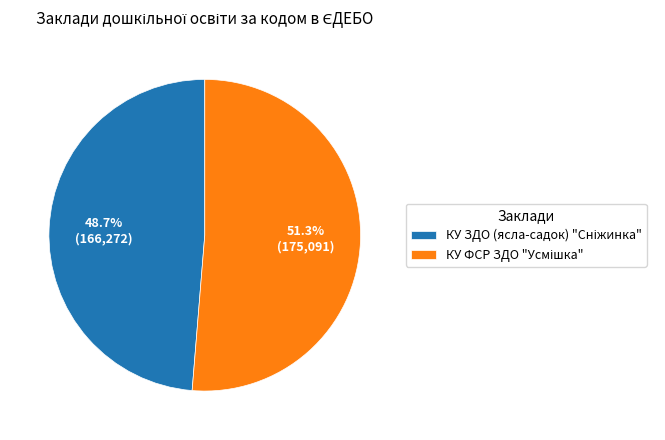

Is there a majority slice in this chart?

Yes